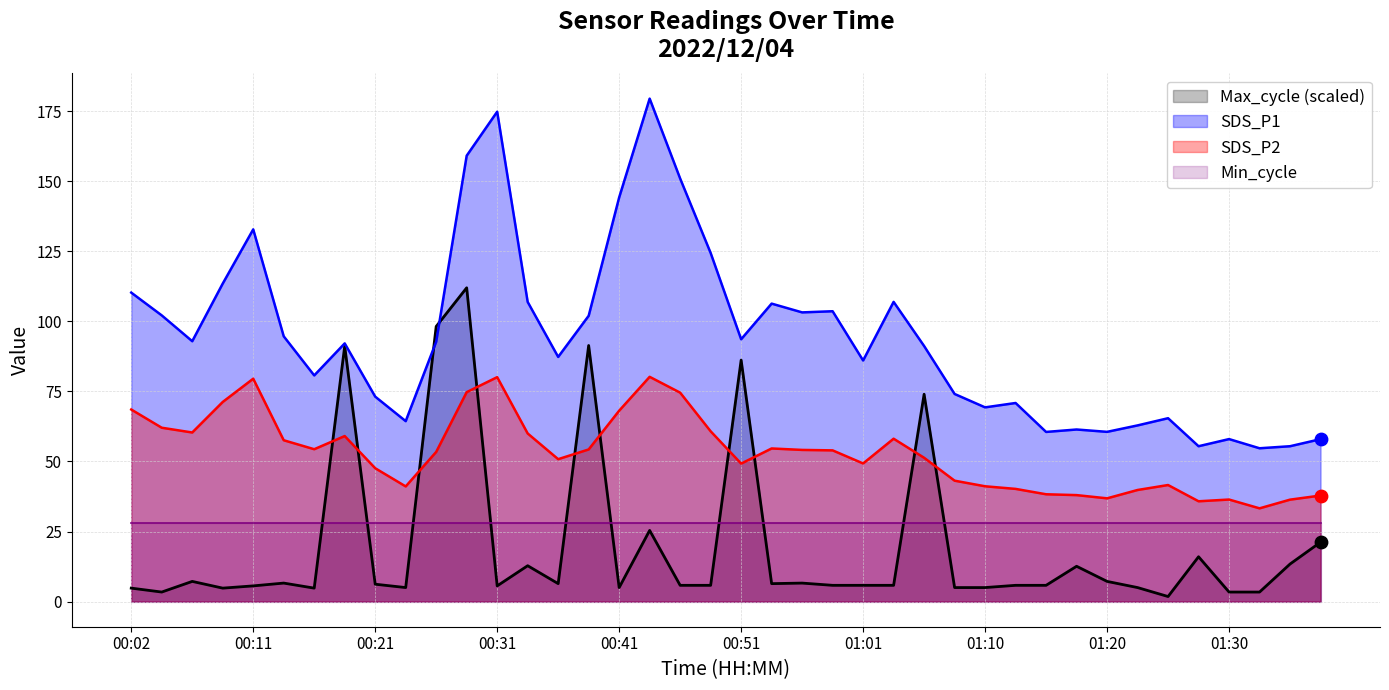

At which category is the sum across all series the highest?

00:28